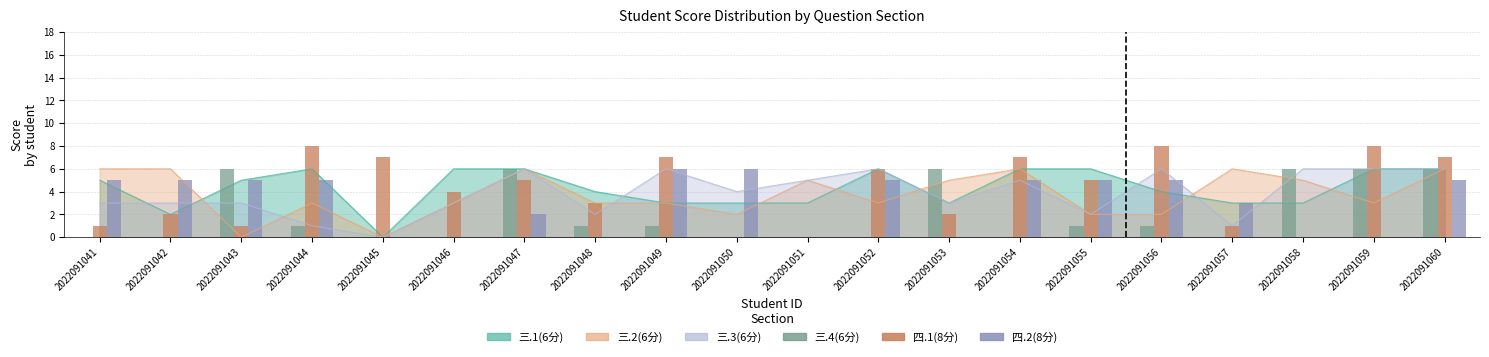

At which category does the chart reach its minimum across all series?

2022091041